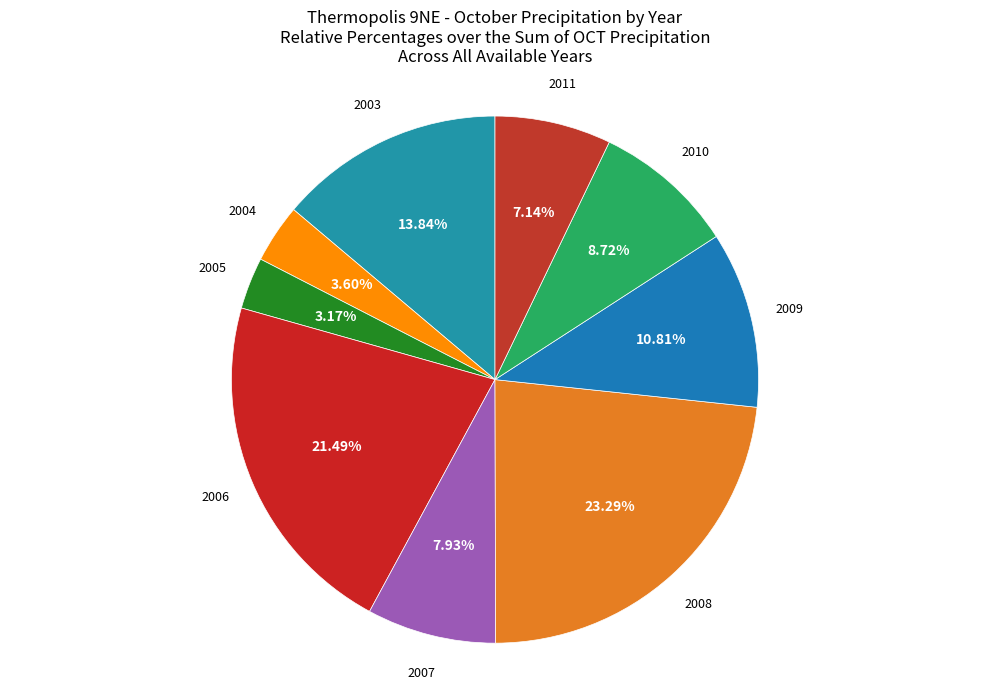

Do 2010 and 2004 together represent more than half of the pie?

No